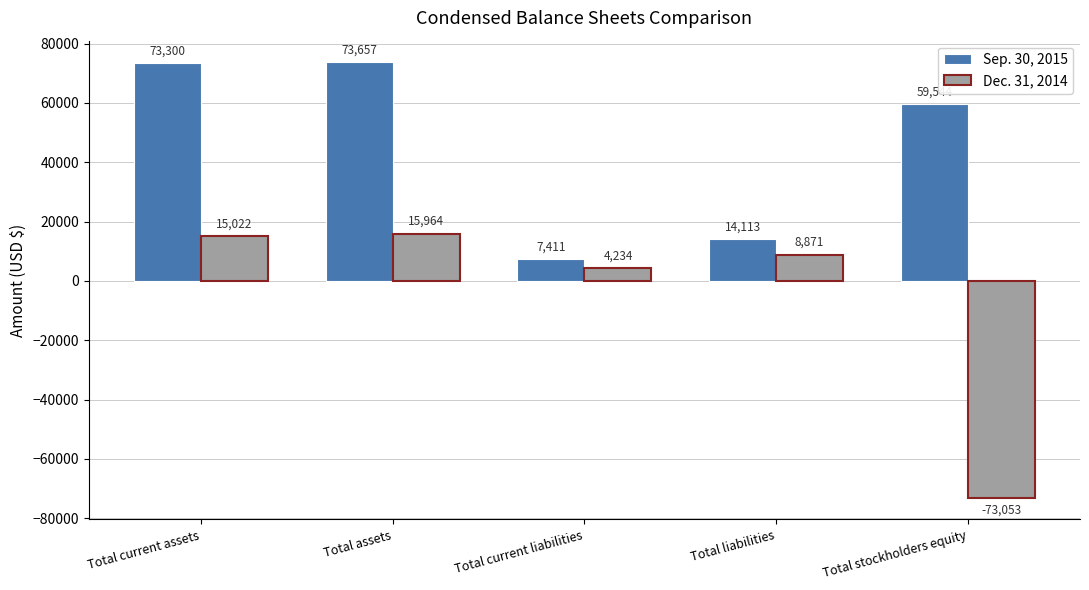

Rank the series at Total stockholders equity from highest to lowest value.

Sep. 30, 2015, Dec. 31, 2014